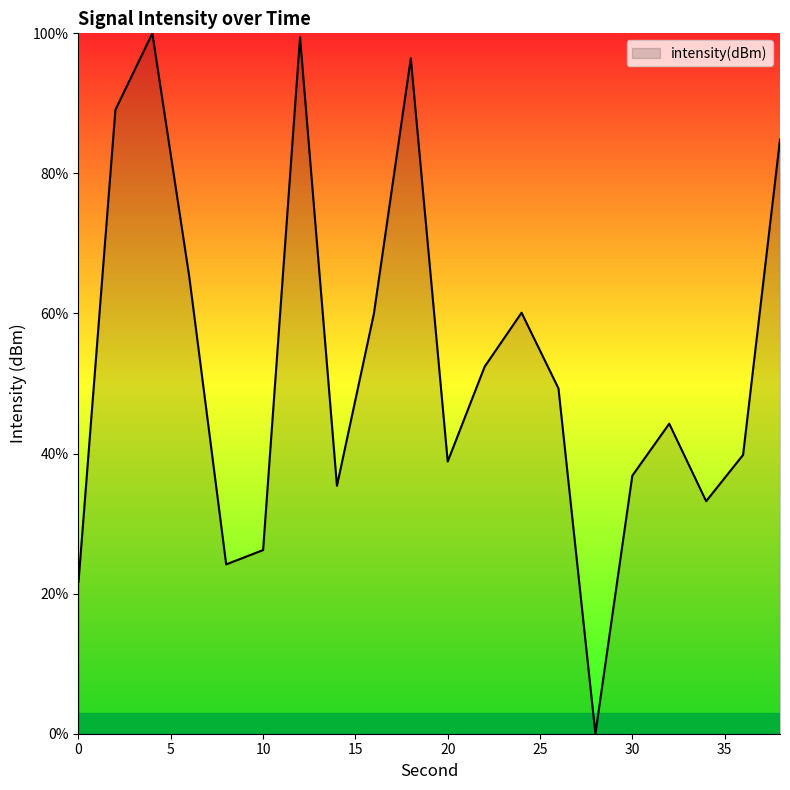

What is the difference between the maximum and minimum values?

100.0